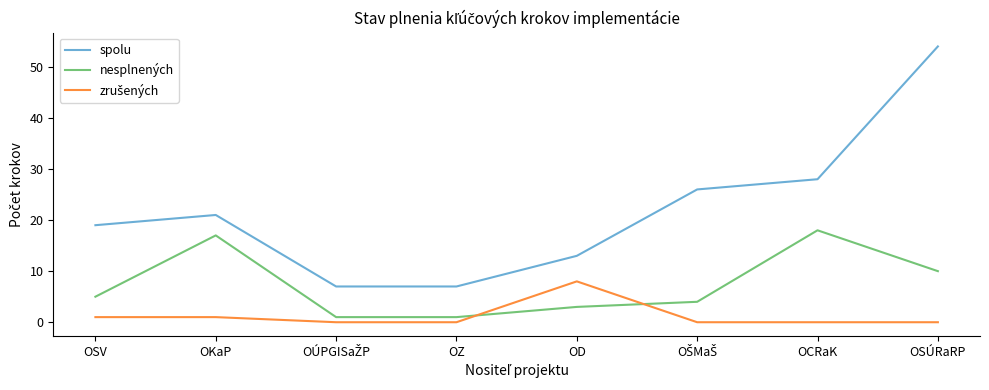

What is the highest value of the spolu series?

54